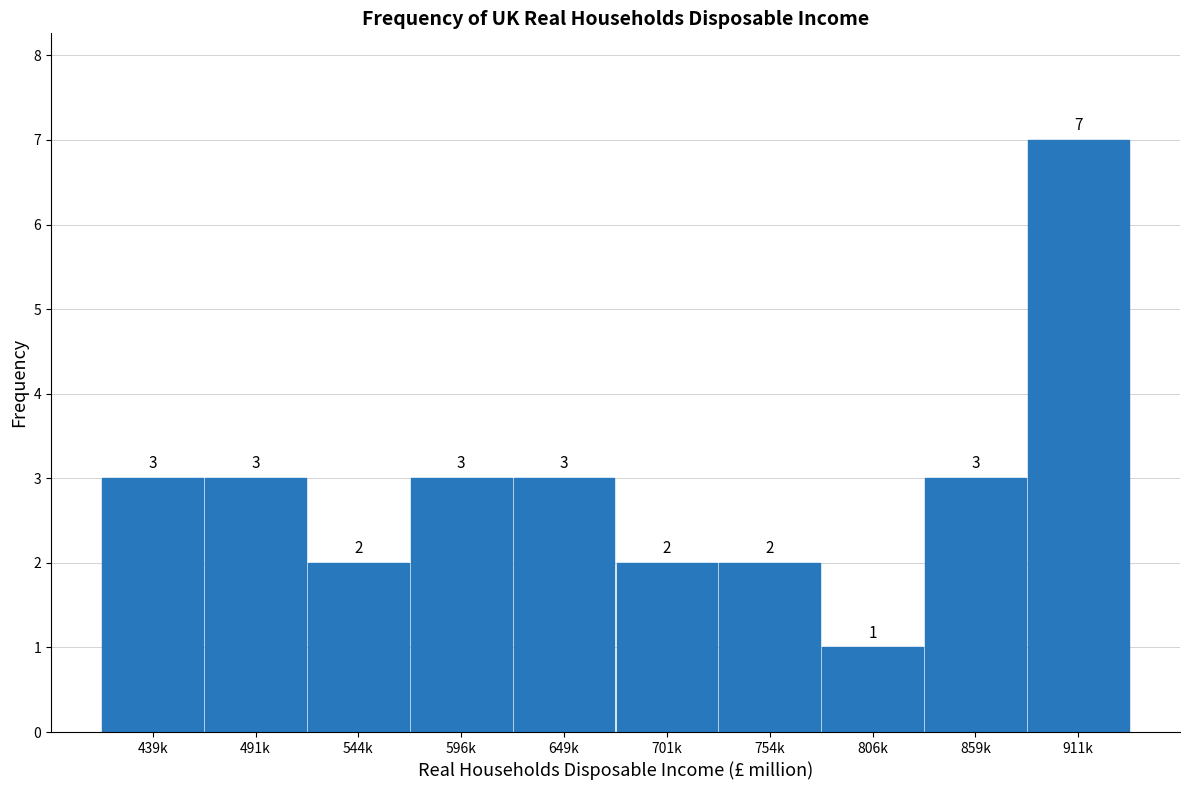

Reading left to right, list all the values displayed in this chart.

439k=3	491k=3	544k=2	596k=3	649k=3	701k=2	754k=2	806k=1	859k=3	911k=7